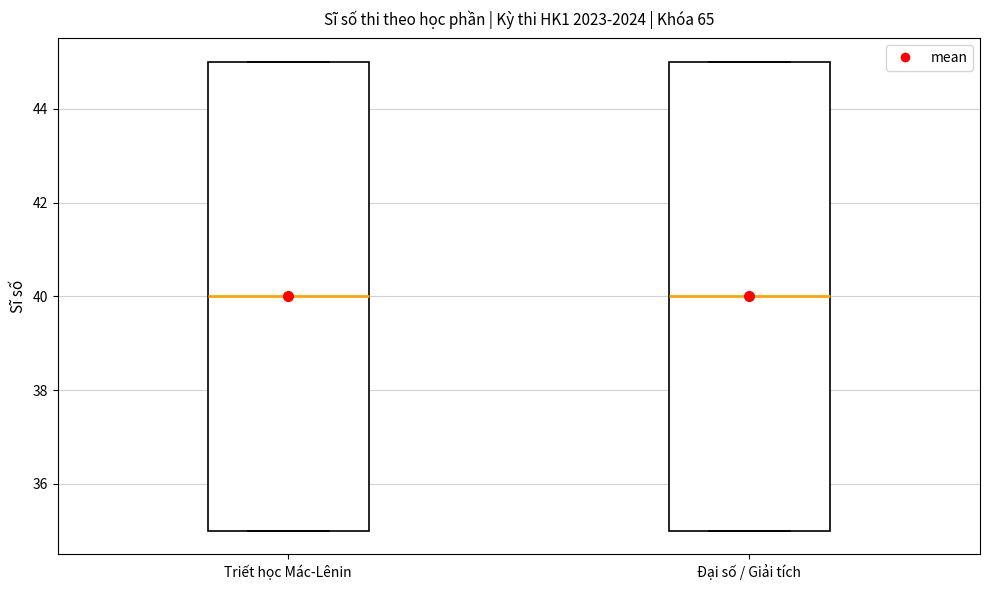

Where does the median line of the box for Triết học Mác-Lênin sit on the y-axis? The values are not printed on the chart, so give them approximately, as read against the axis.

40